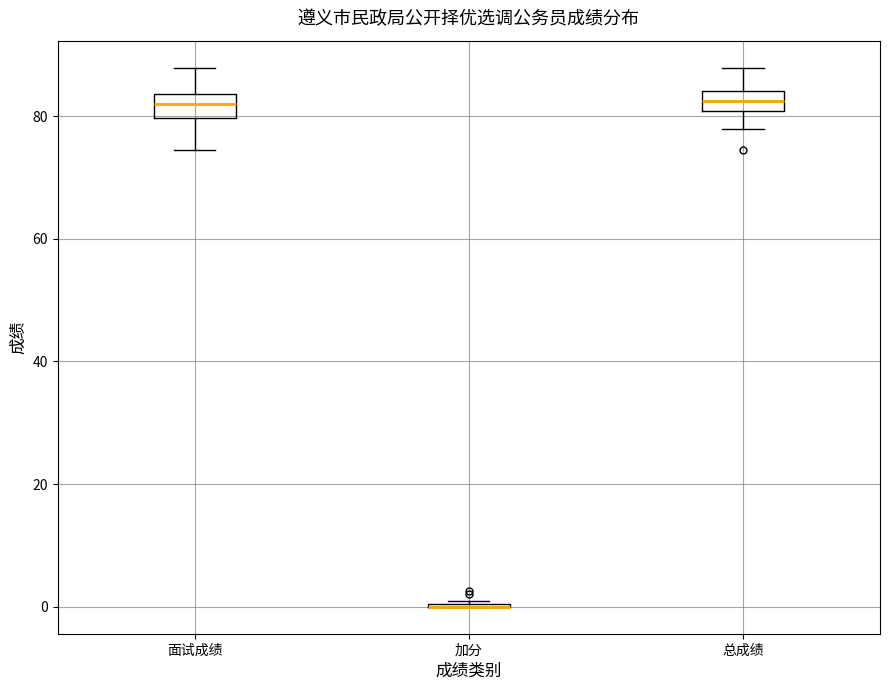

Reading left to right, transcribe this box plot: for each box, give where its median line is, the range the box spans, and where its two whiskers end, as read against the y-axis. The values are not printed on the chart, so give them approximately, as read against the axis.

面试成绩: median 82, box 80 to 84, whiskers 74 to 88
加分: box collapsed to a line at 0, whiskers 0 to 2
总成绩: median 82, box 80 to 84, whiskers 78 to 88